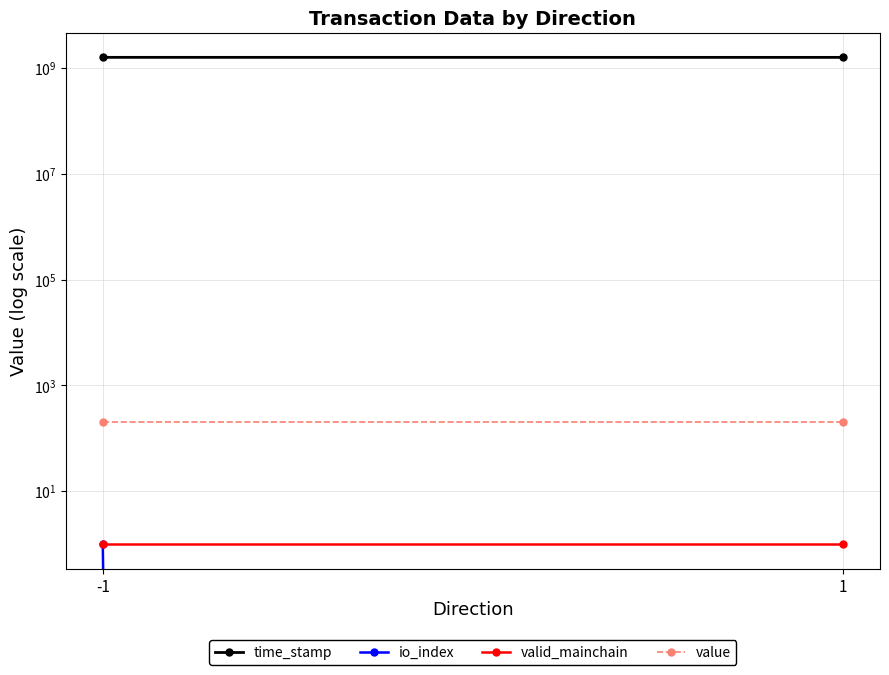

Is the value of valid_mainchain at 1 greater than the value of time_stamp at 1?

No